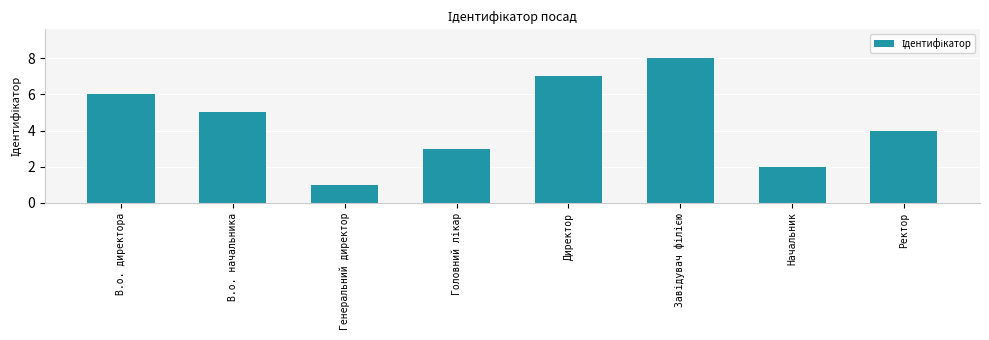

What is the change in value from В.о. директора to Начальник?

-4